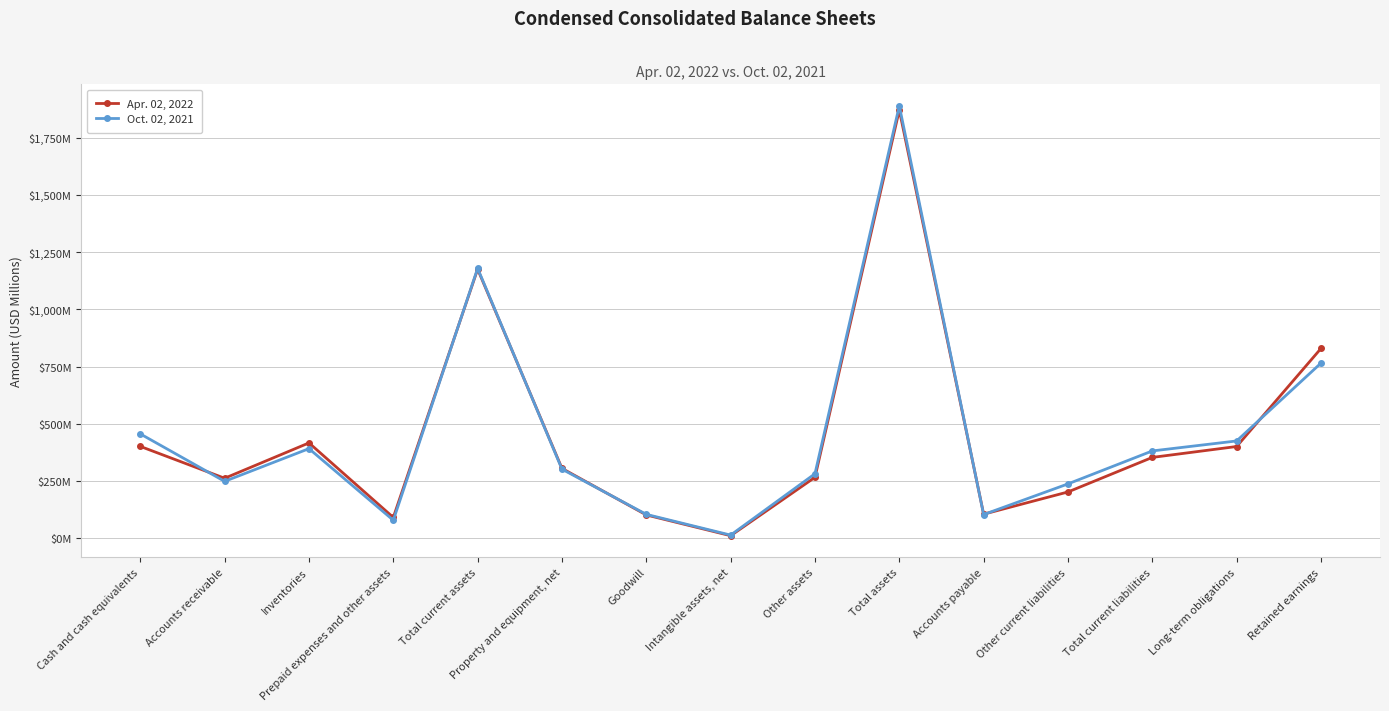

Which category has the highest value across all series?

Total assets